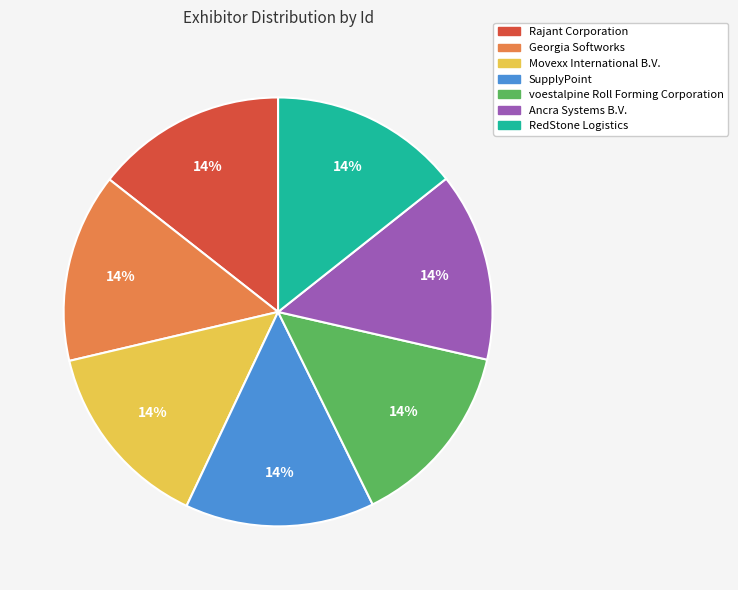

What is the ratio of the value at RedStone Logistics to the value at voestalpine Roll Forming Corporation?

1.0